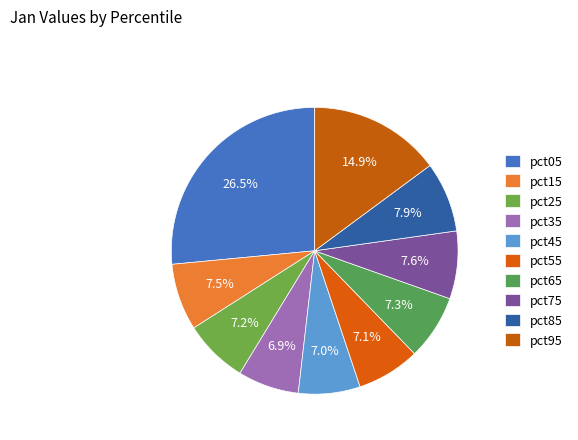

Count the number of slices in the pie.

10